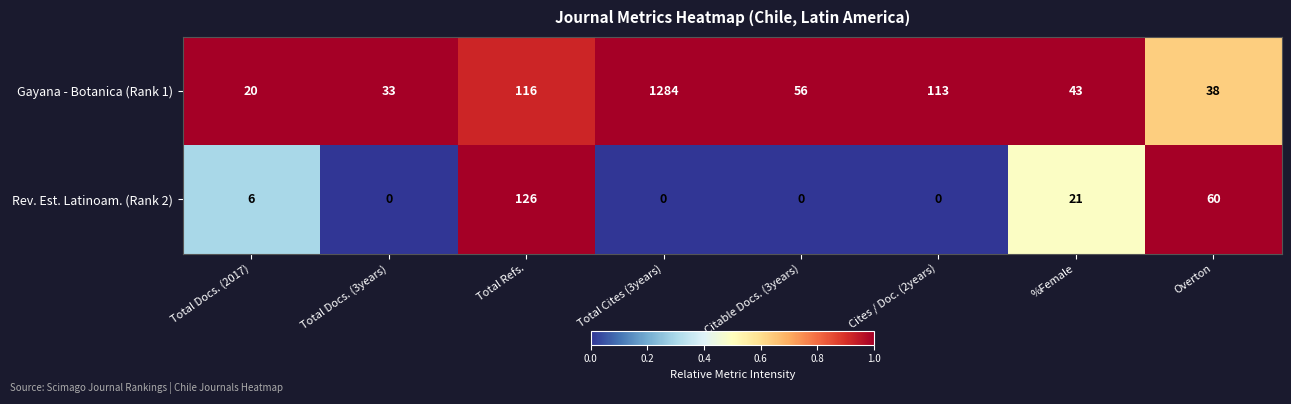

Which series has the largest total across all categories?

Gayana - Botanica (Rank 1)